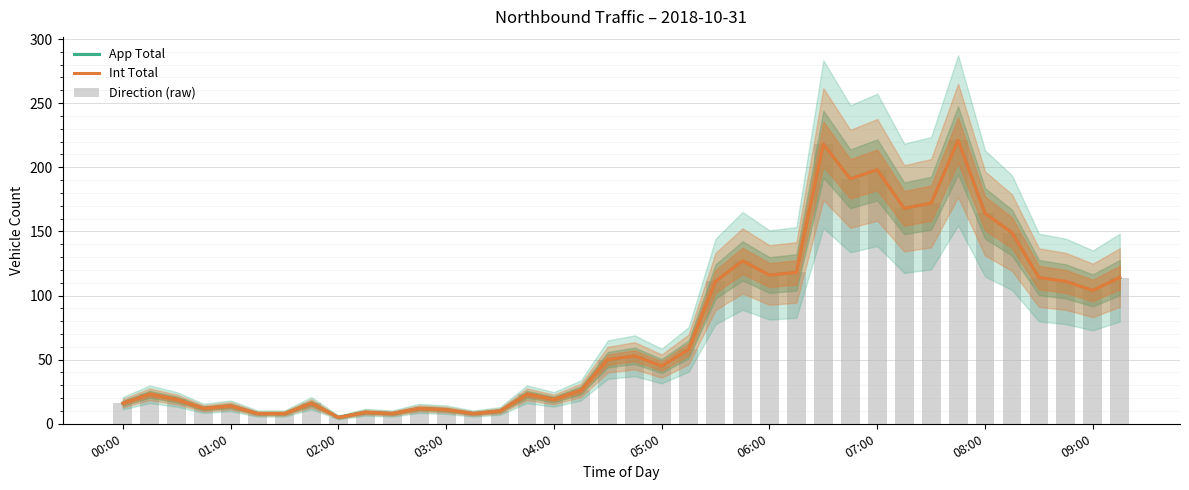

How many groups of bars are there?

38